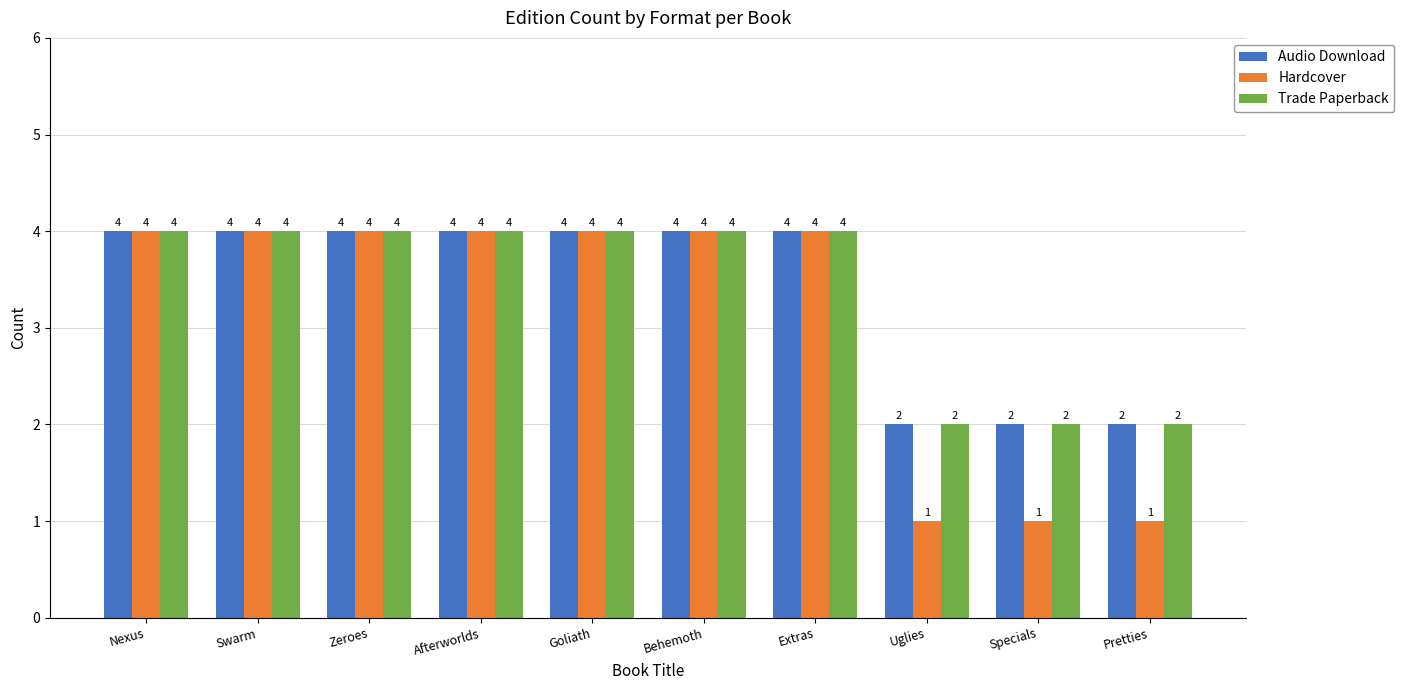

What is the label of the 10th bar from the left?

Pretties